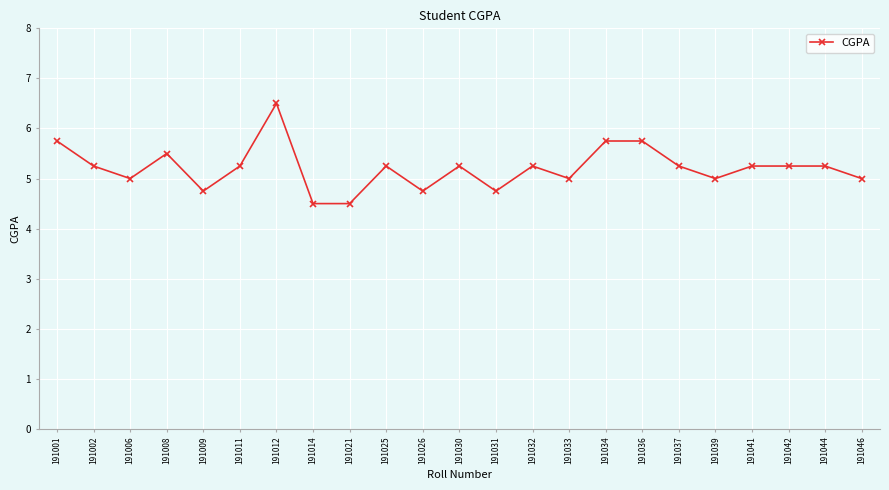

Read the value at 191001.

5.8